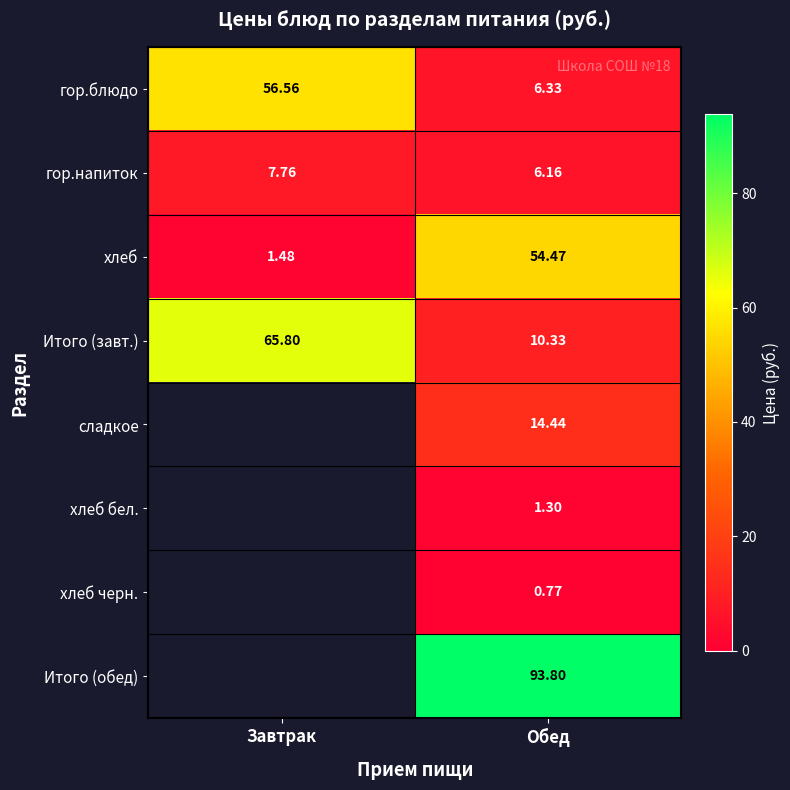

Which category has the lowest value in the гор.блюдо series?

Обед